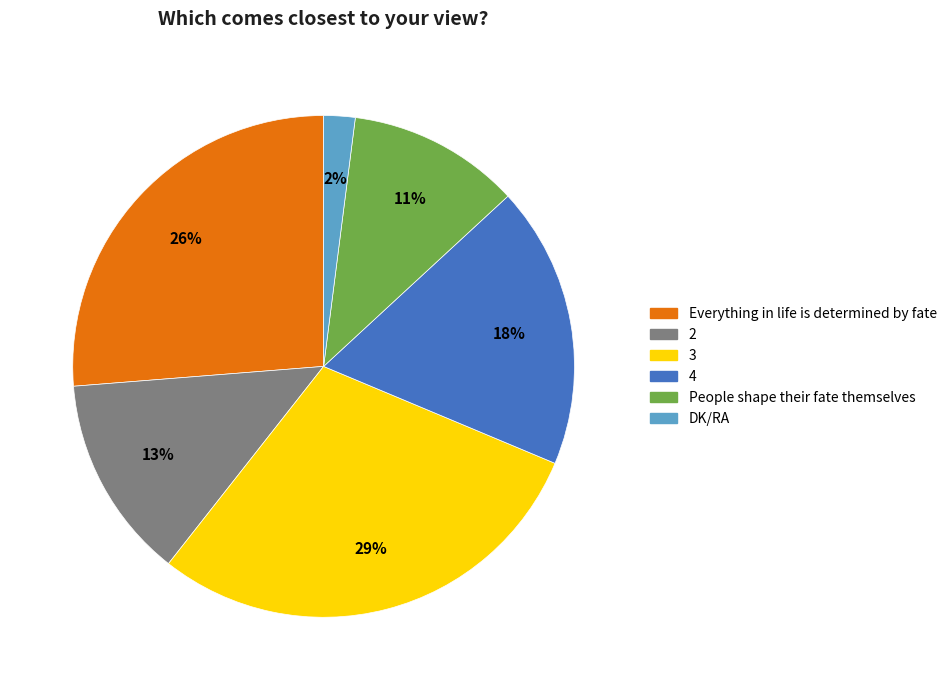

How many segments does this pie chart have?

6